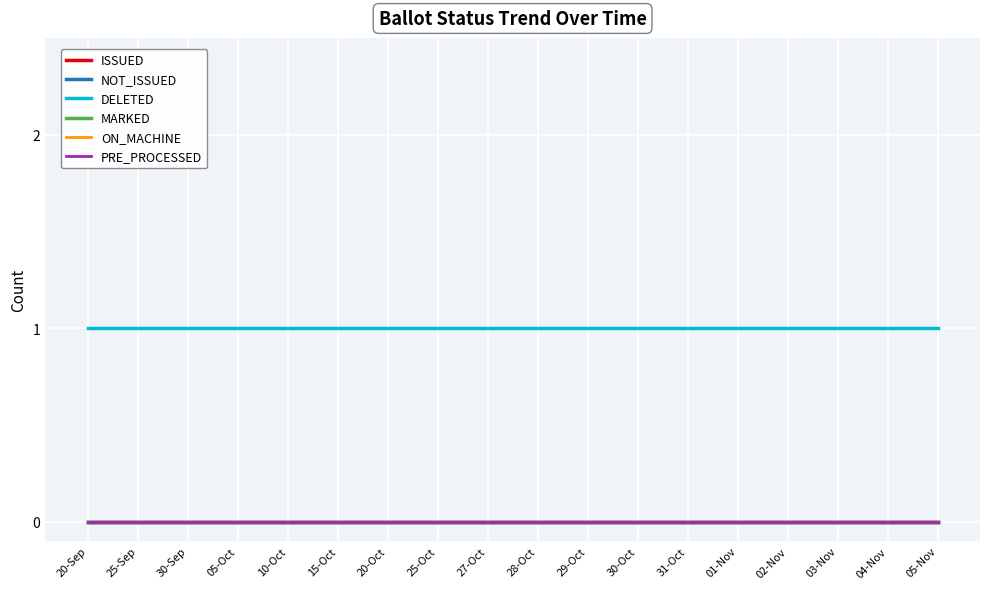

Is it true that NOT_ISSUED equals 0 at 25-Oct?

True